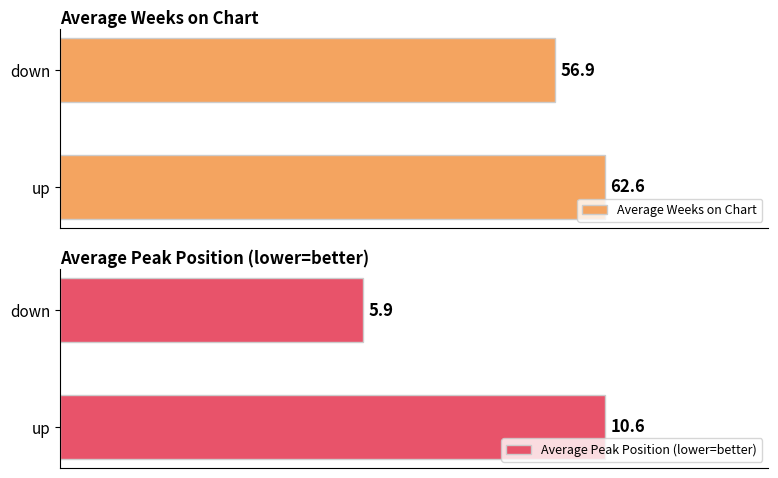

List the labels in order of Average Peak Position (lower=better) value, smallest first.

down, up